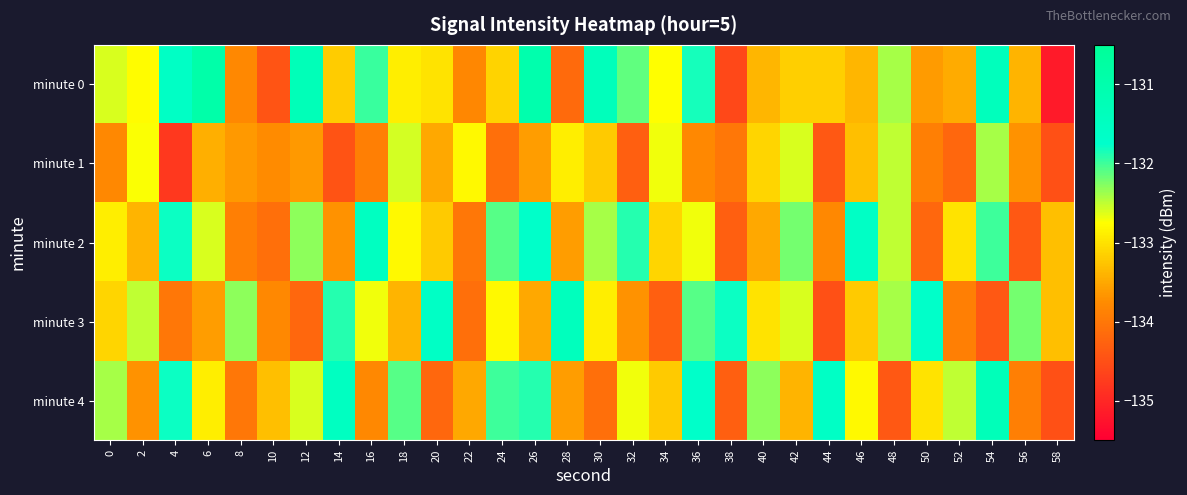

Rank the series by their maximum value, from lowest to highest.

minute 1, minute 2, minute 3, minute 4, minute 0